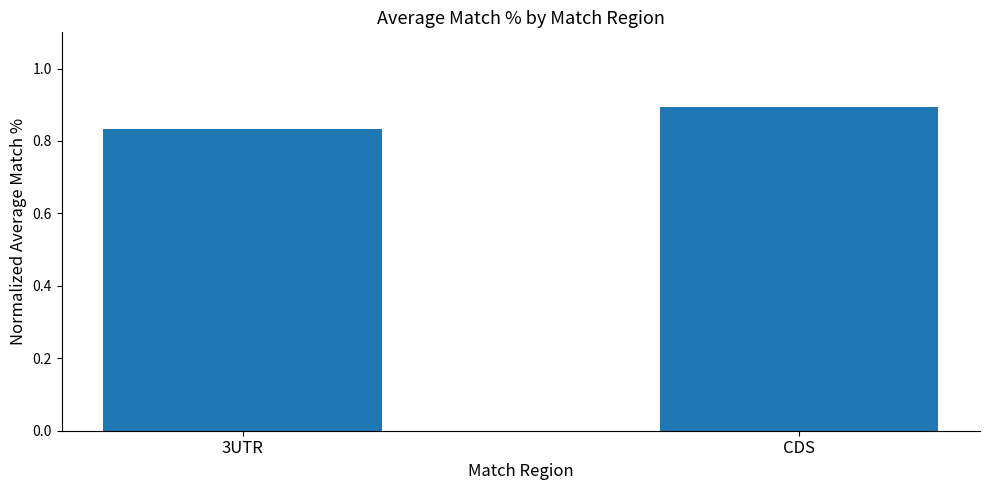

Count the values in the range 0 to 1.

2